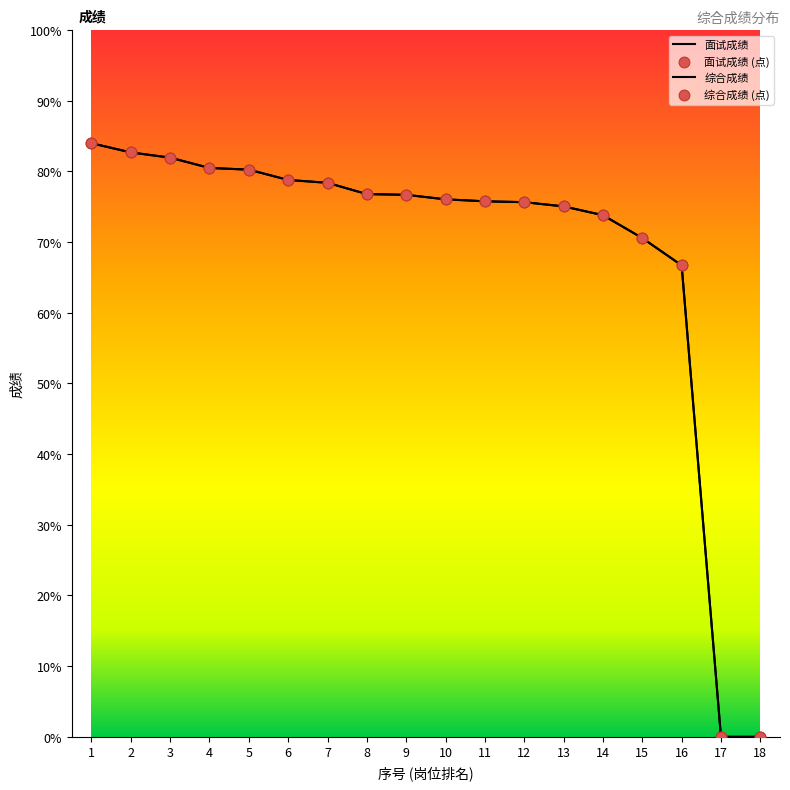

Is this an area chart (filled region under the line)?

No